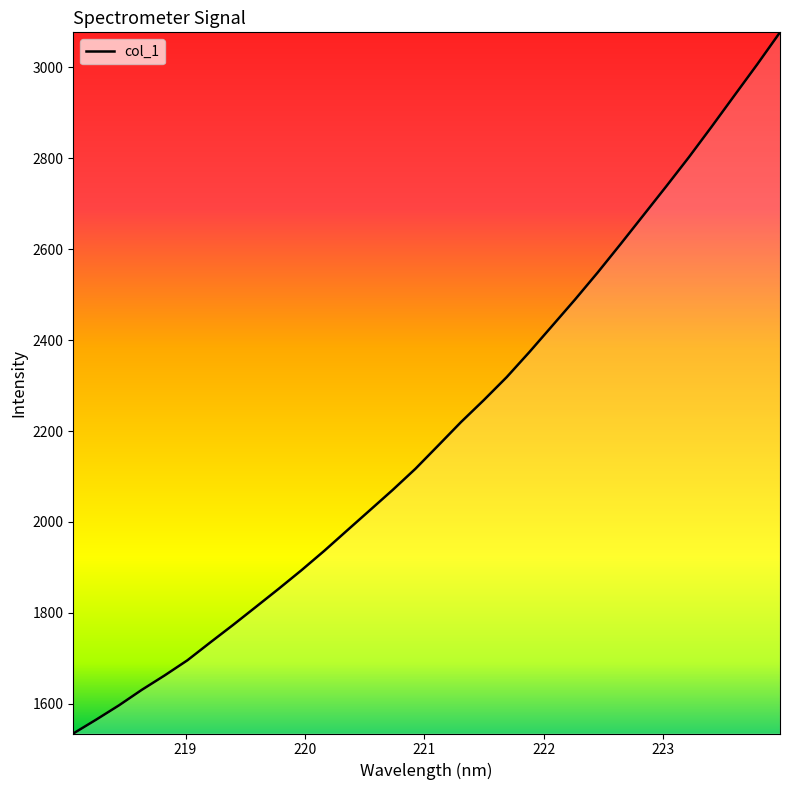

What is the difference between the maximum and minimum values?

1542.3